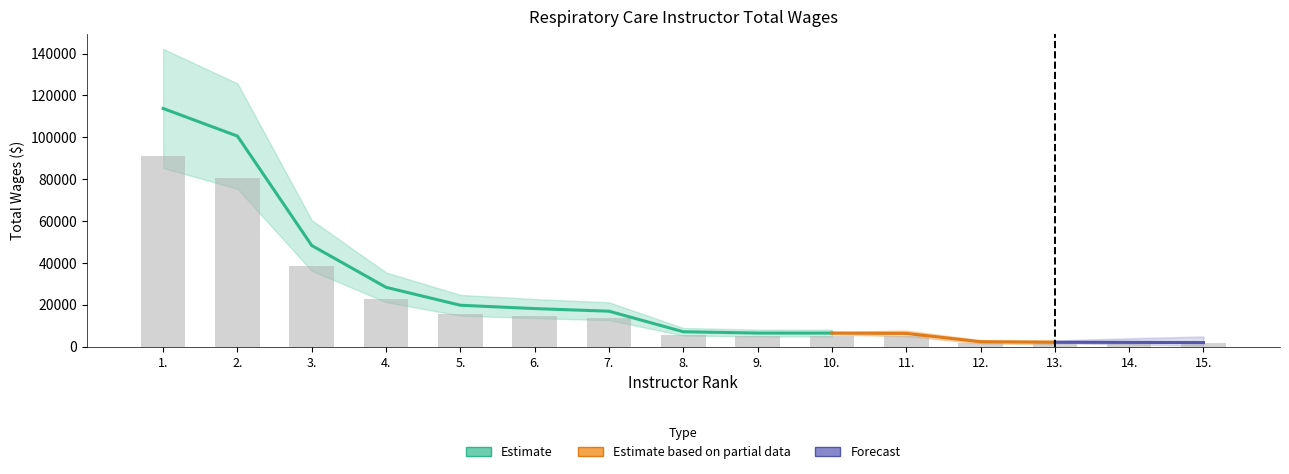

What is the greatest value displayed?

91040.8